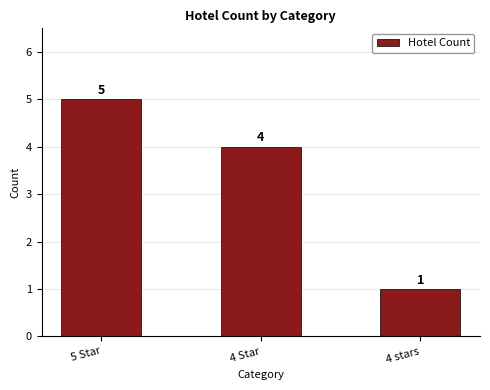

What is the change in value from 4 Star to 4 stars?

-3